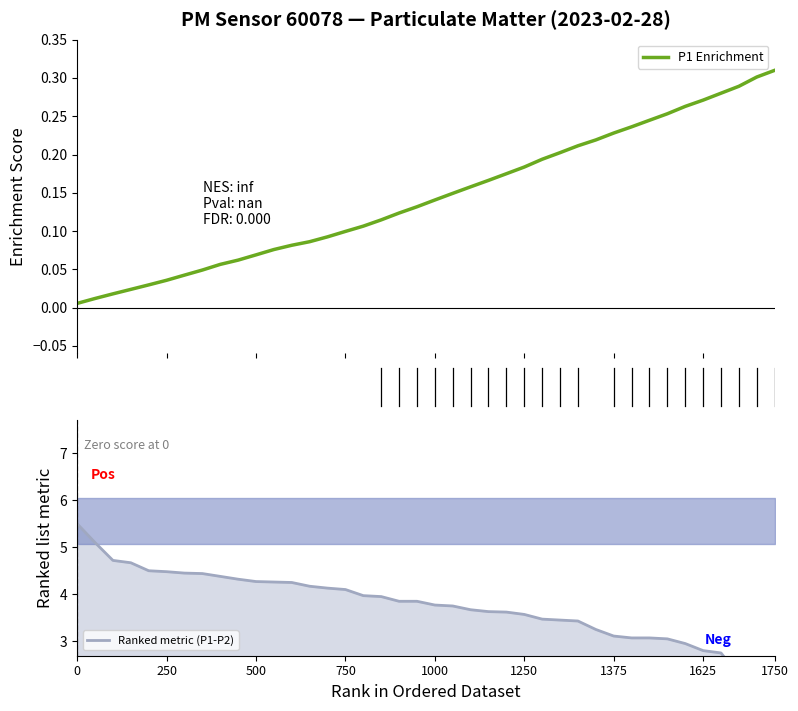

True or false: Ranked metric (P1-P2) has more than 1 points higher than both neighbors.

False